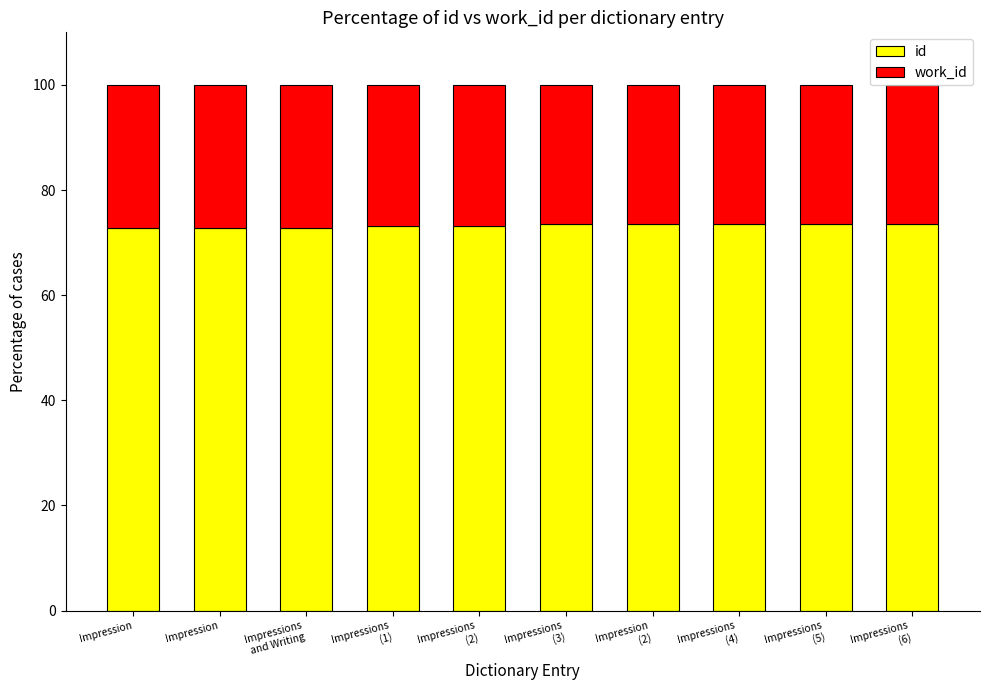

What are all the series names shown in the legend?

id, work_id